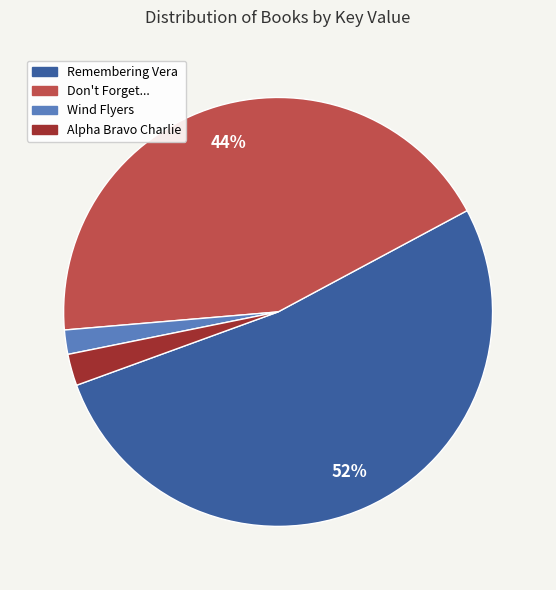

To the nearest percent, what is the difference between the largest and smallest slice percentages?

50%